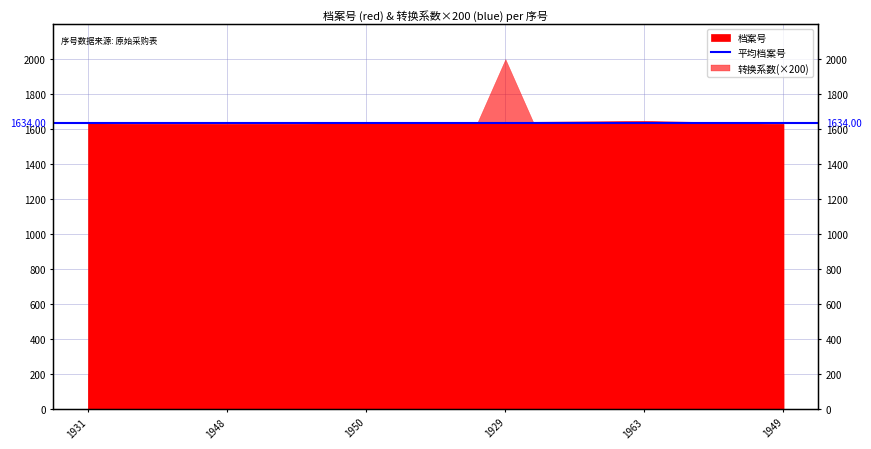

The value at 1950 is 2828. True or false?

False